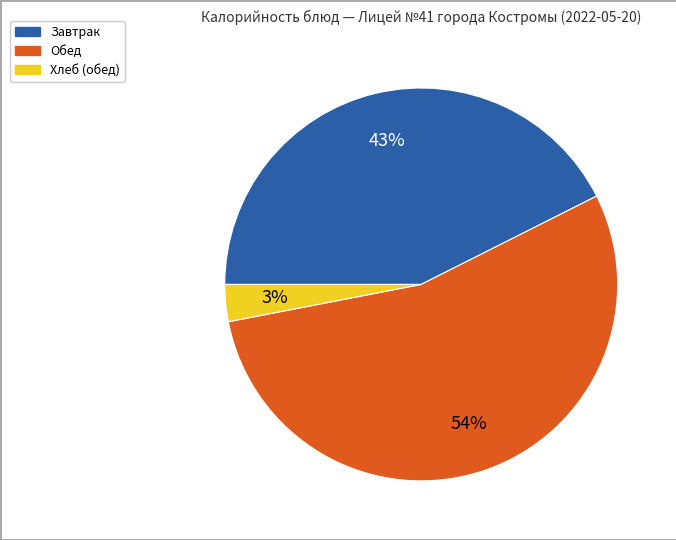

To the nearest percent, what is the difference between the largest and smallest slice percentages?

51%